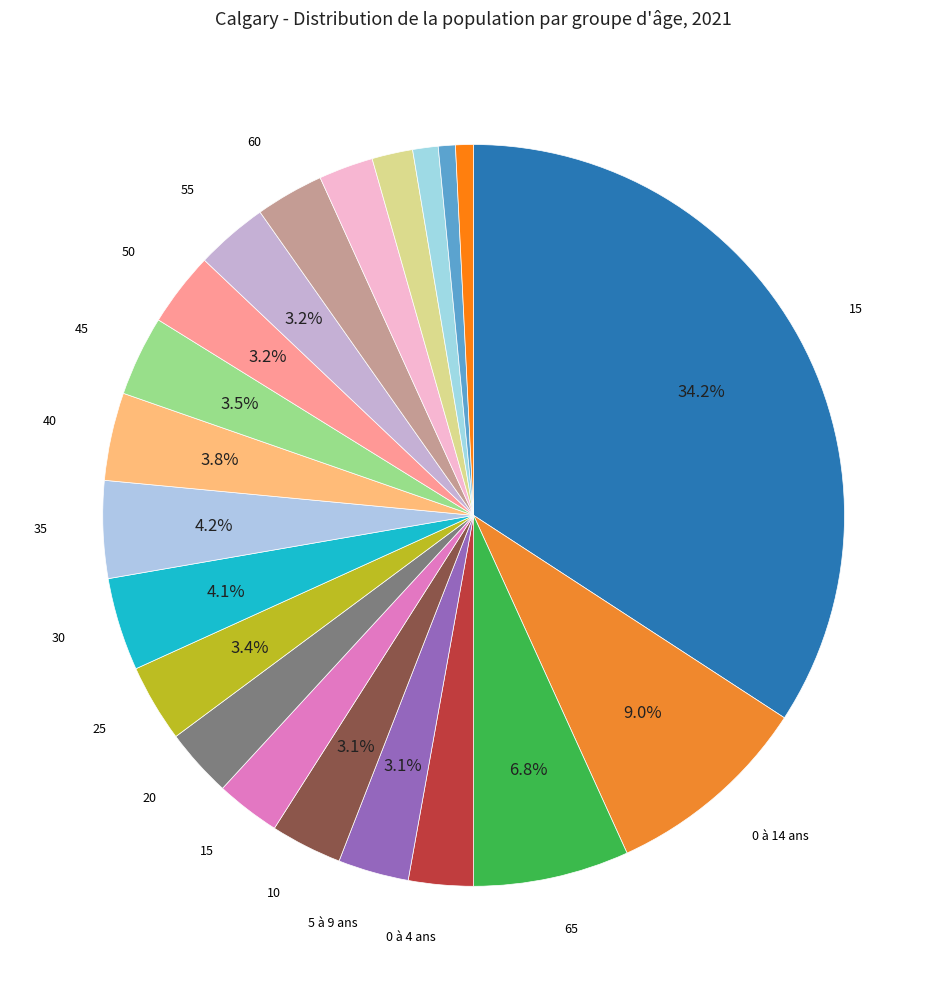

Which slice is the largest?

15 à 64 ans